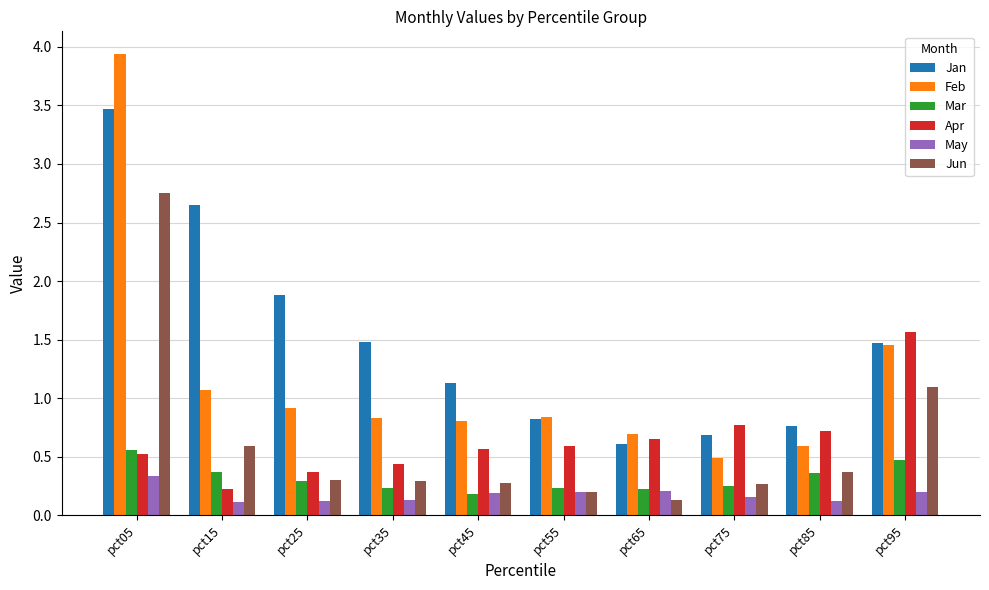

List the series in order of their peak value, lowest first.

May, Mar, Apr, Jun, Jan, Feb